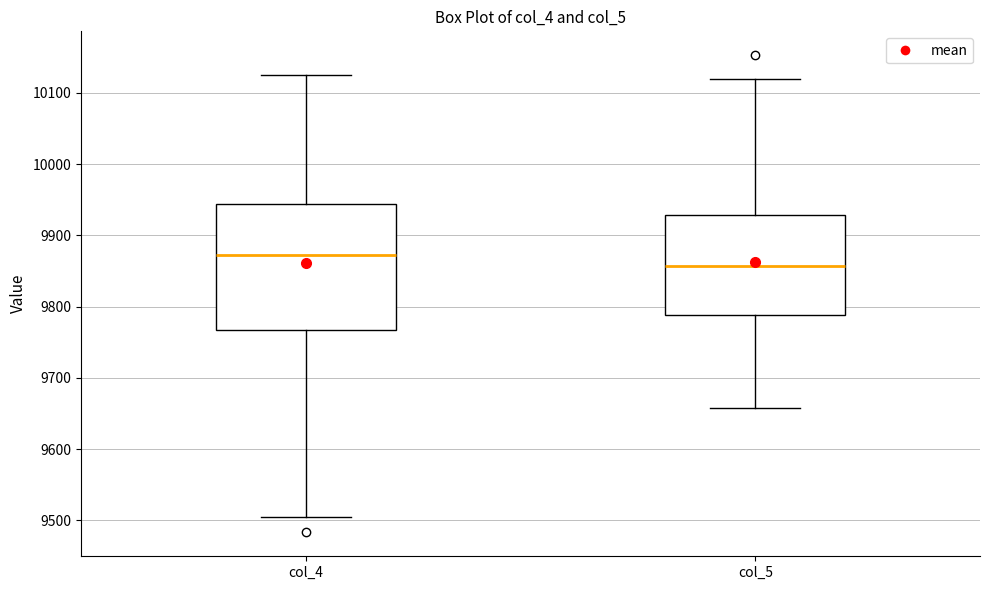

Reading left to right, transcribe this box plot: for each box, give where its median line is, the range the box spans, and where its two whiskers end, as read against the y-axis. The values are not printed on the chart, so give them approximately, as read against the axis.

col_4: median 9870, box 9770 to 9940, whiskers 9510 to 10130
col_5: median 9860, box 9790 to 9930, whiskers 9660 to 10120